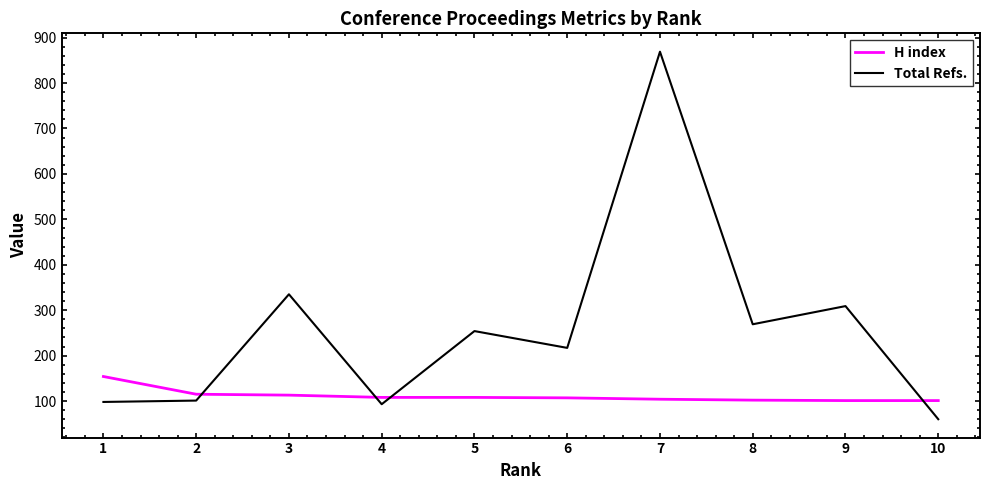

The value of Total Refs. at 2 is 101. True or false?

True